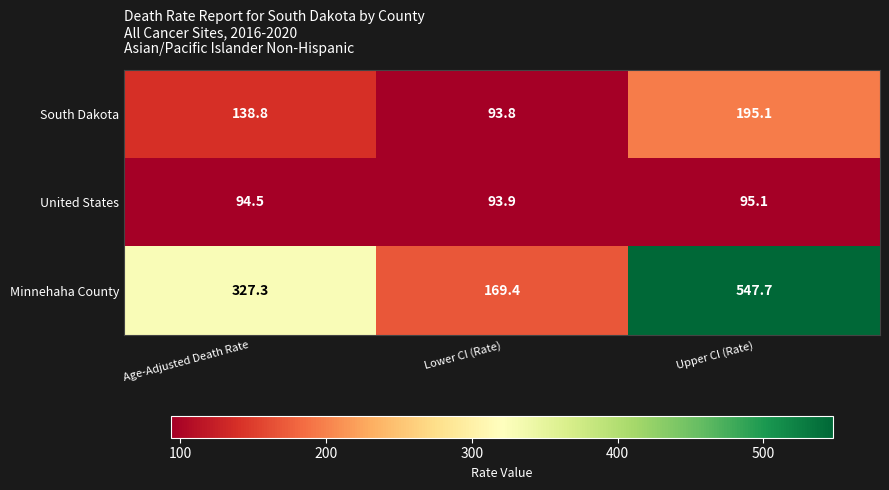

What is the sum of the Minnehaha County values at Upper CI (Rate) and Age-Adjusted Death Rate?

875.0